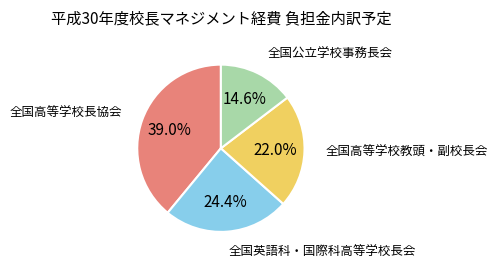

What percentage is the 全国高等学校教頭・副校長会 slice, to the nearest percent?

22%